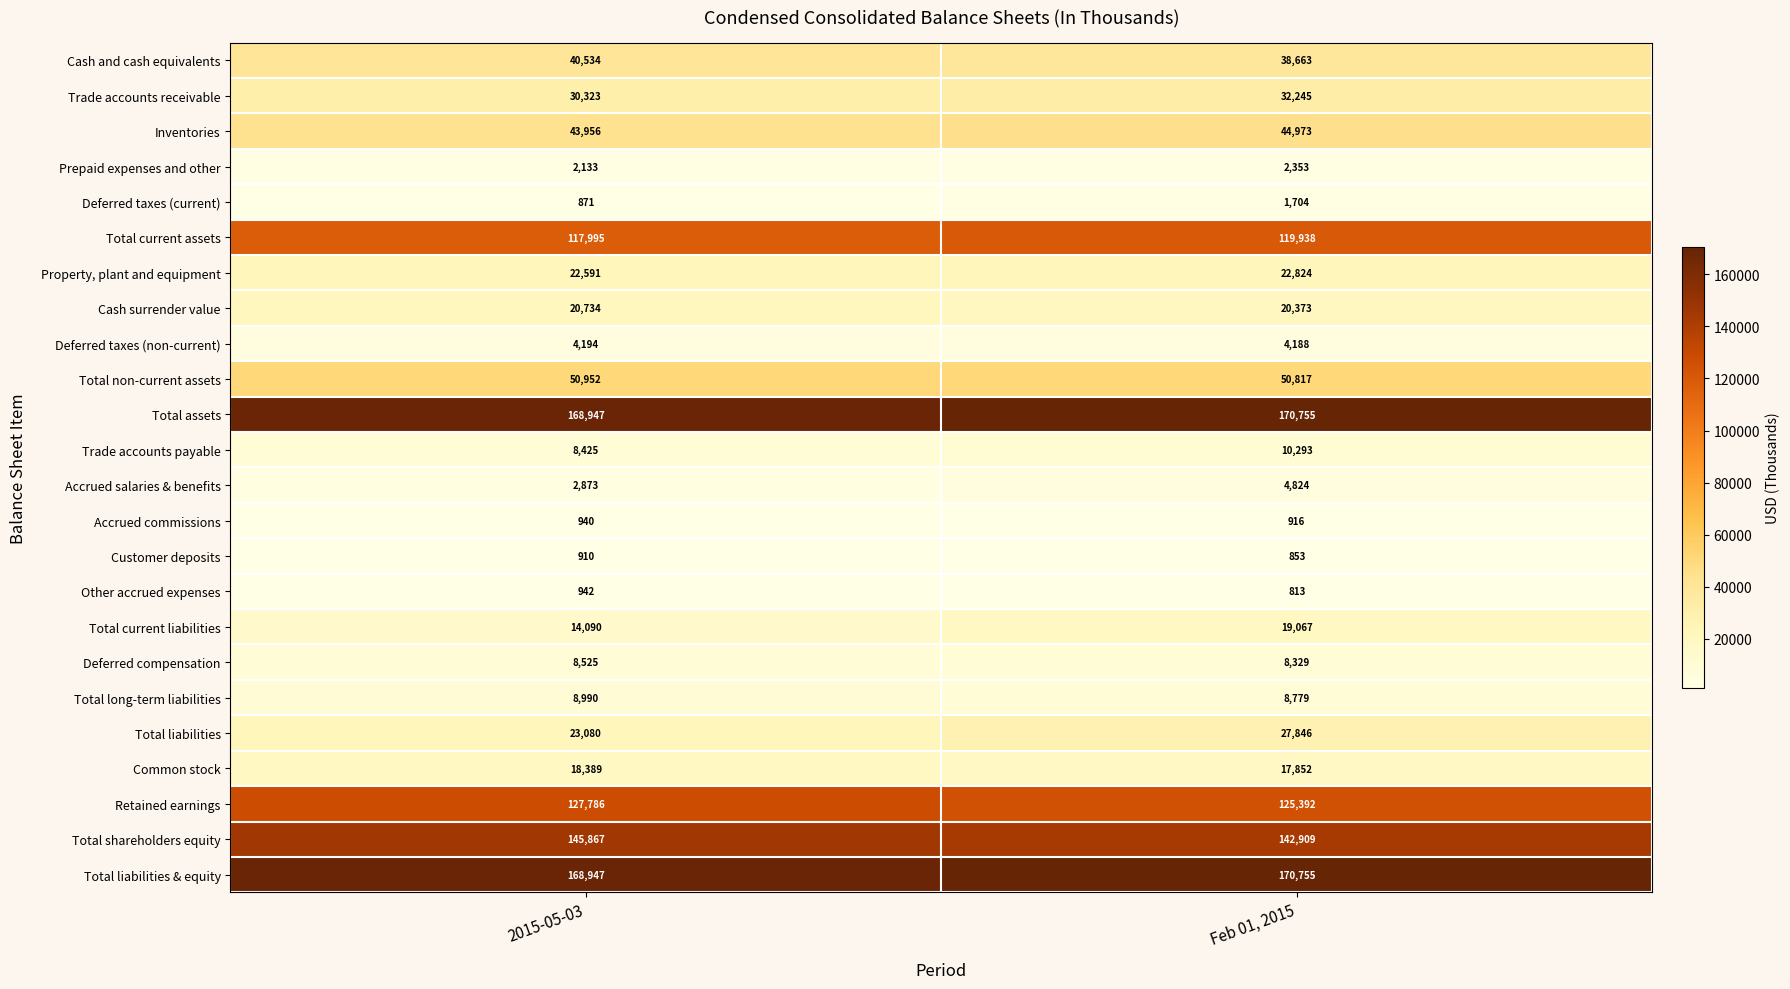

The Deferred taxes (non-current) series shows 4188 at Feb 01, 2015. True or false?

True